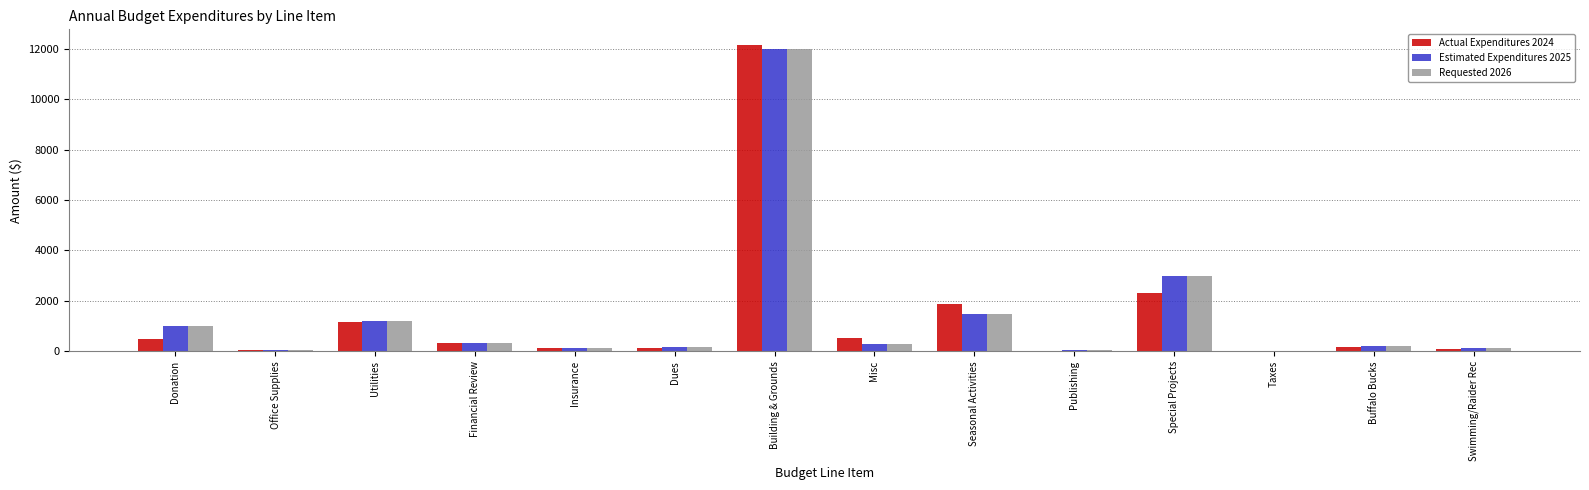

Is it true that Requested 2026 equals 3000.0 at Special Projects?

True